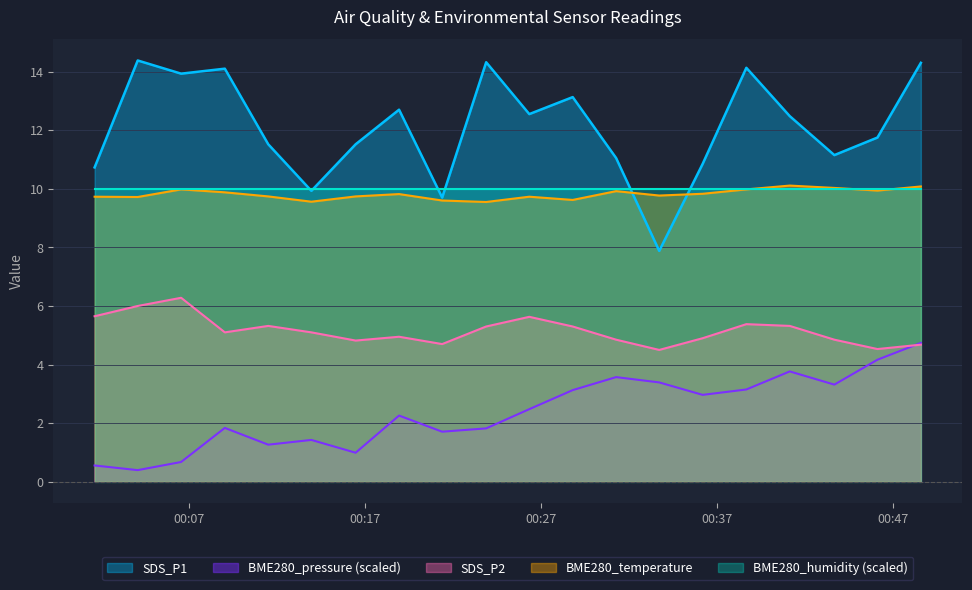

Does the chart display data point markers on the line(s)?

No